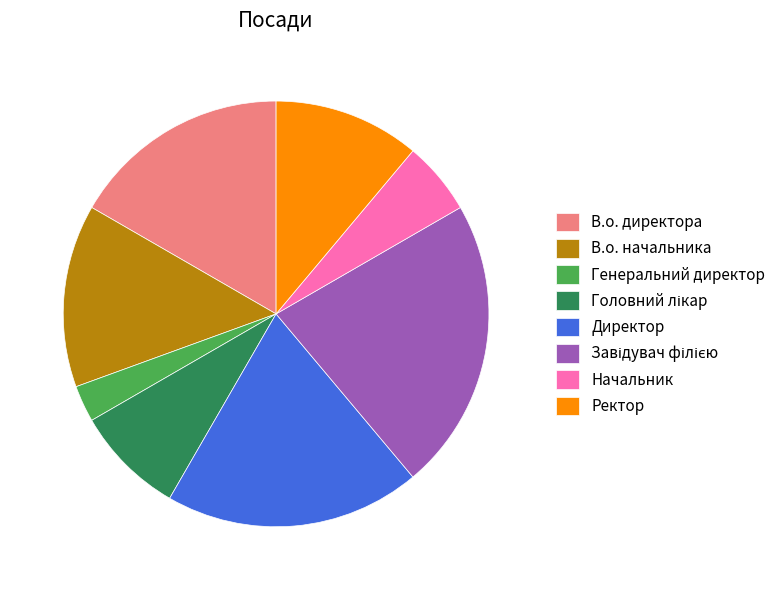

Which has a higher value, В.о. директора or Директор?

Директор